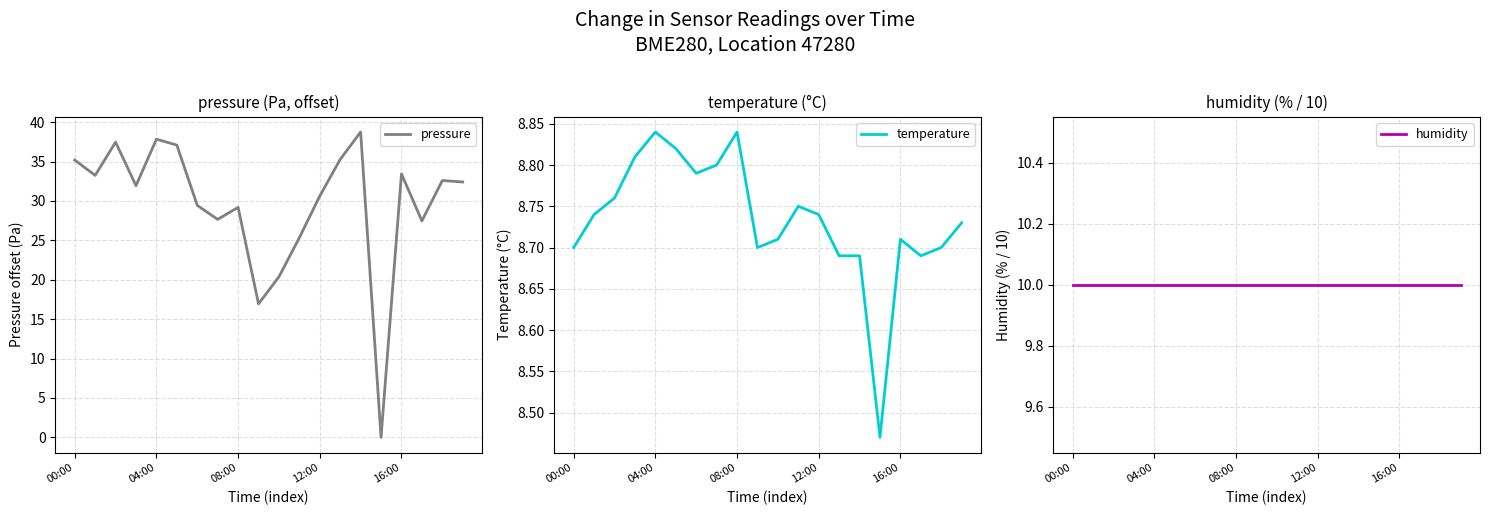

True or false: temperature and humidity intersect in this chart.

False